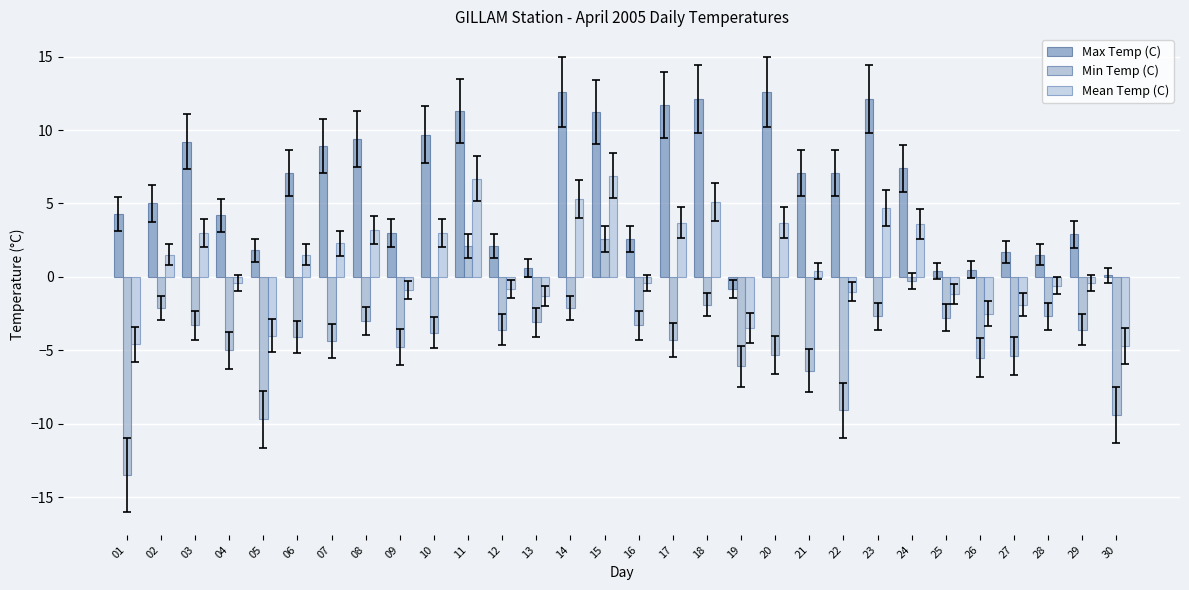

Count the number of data series in this chart.

3